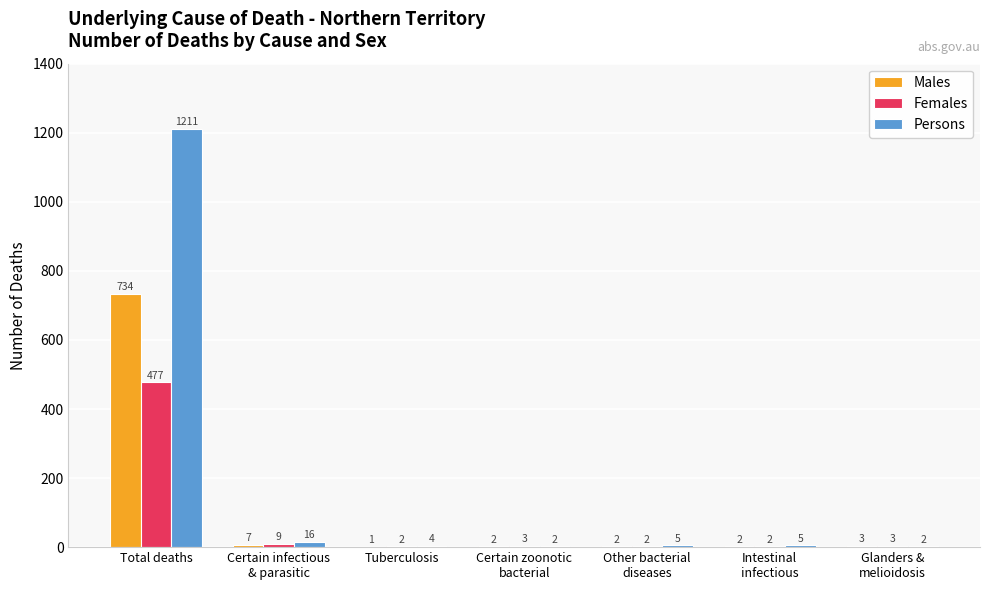

At which label does Males first exceed 2?

Total deaths